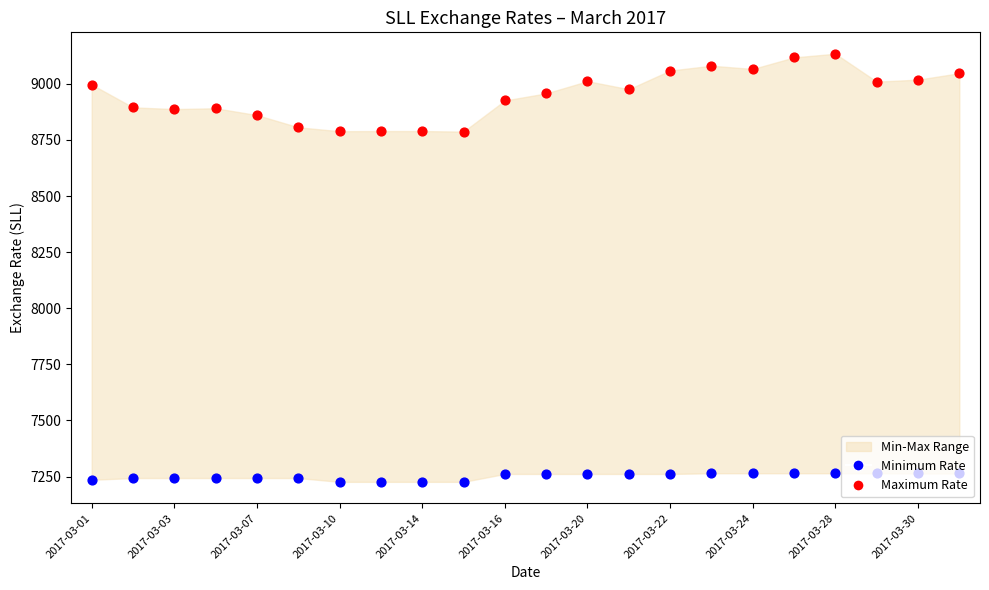

Which series contains the lowest Y value?

Minimum Rate